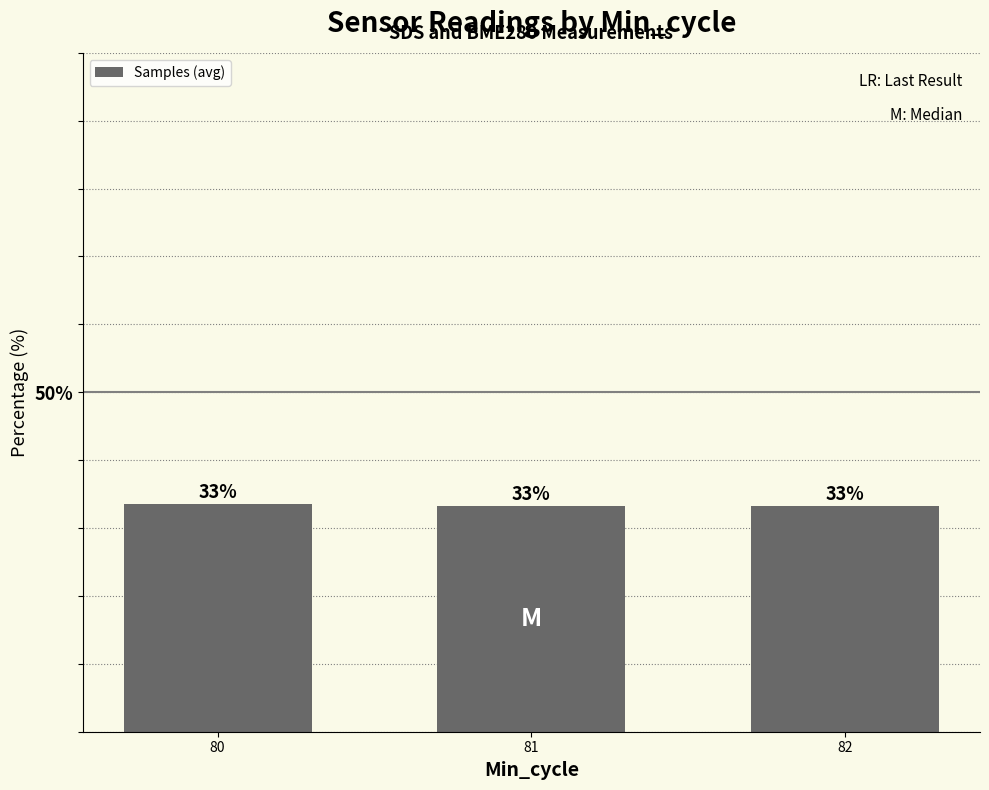

What is the sum of the values at 82 and 81?

66.5